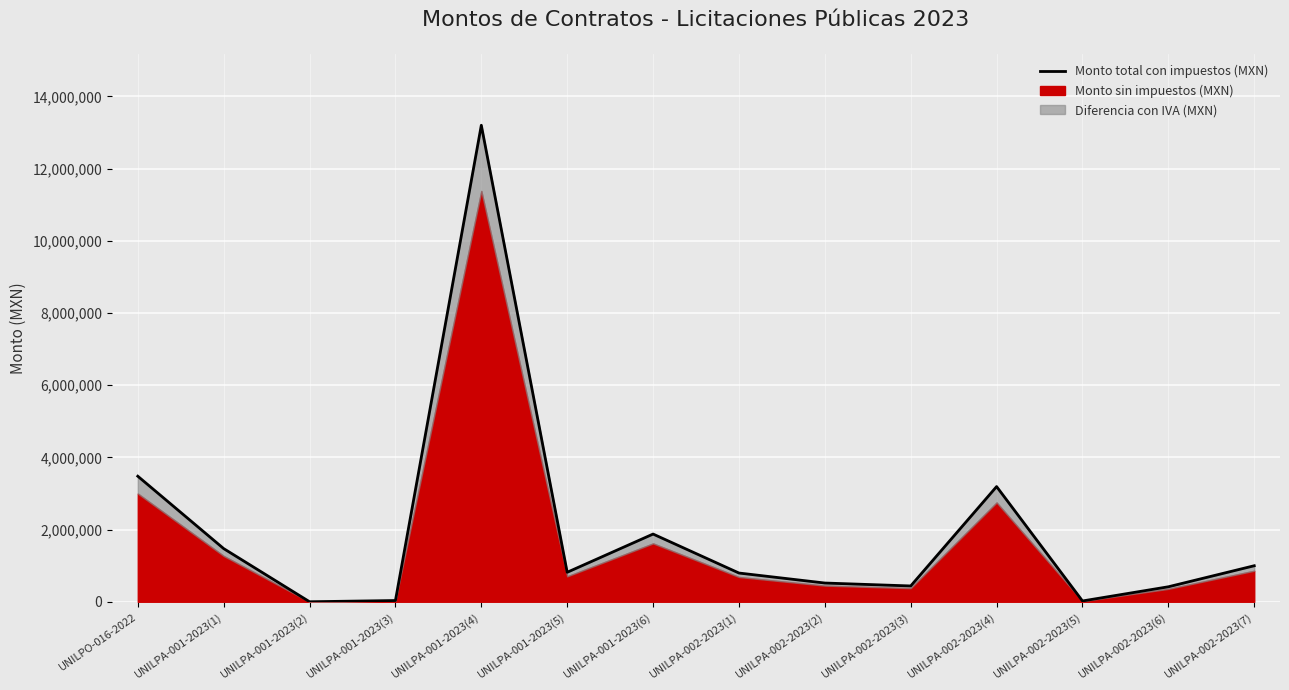

Reading left to right, list all the values displayed in this chart.

UNILPO-016-2022=3478299.2	UNILPA-001-2023(1)=1472830.0	UNILPA-001-2023(2)=0.0	UNILPA-001-2023(3)=33976.4	UNILPA-001-2023(4)=13201637.5	UNILPA-001-2023(5)=816582.0	UNILPA-001-2023(6)=1875542.8	UNILPA-002-2023(1)=795684.6	UNILPA-002-2023(2)=518806.0	UNILPA-002-2023(3)=437511.4	UNILPA-002-2023(4)=3190999.9	UNILPA-002-2023(5)=21774.2	UNILPA-002-2023(6)=414908.8	UNILPA-002-2023(7)=997664.0